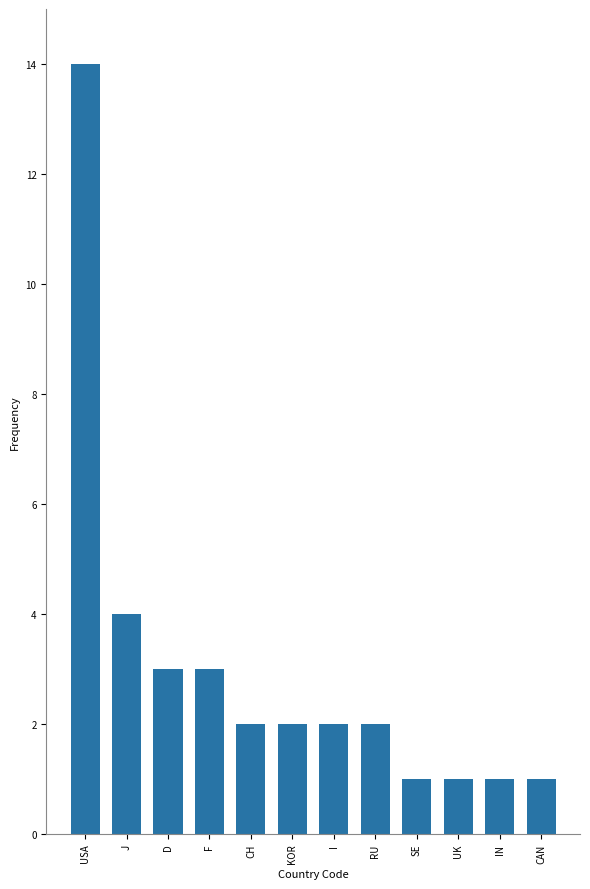

Approximately how many times larger is the value at KOR compared to CH?

1.0